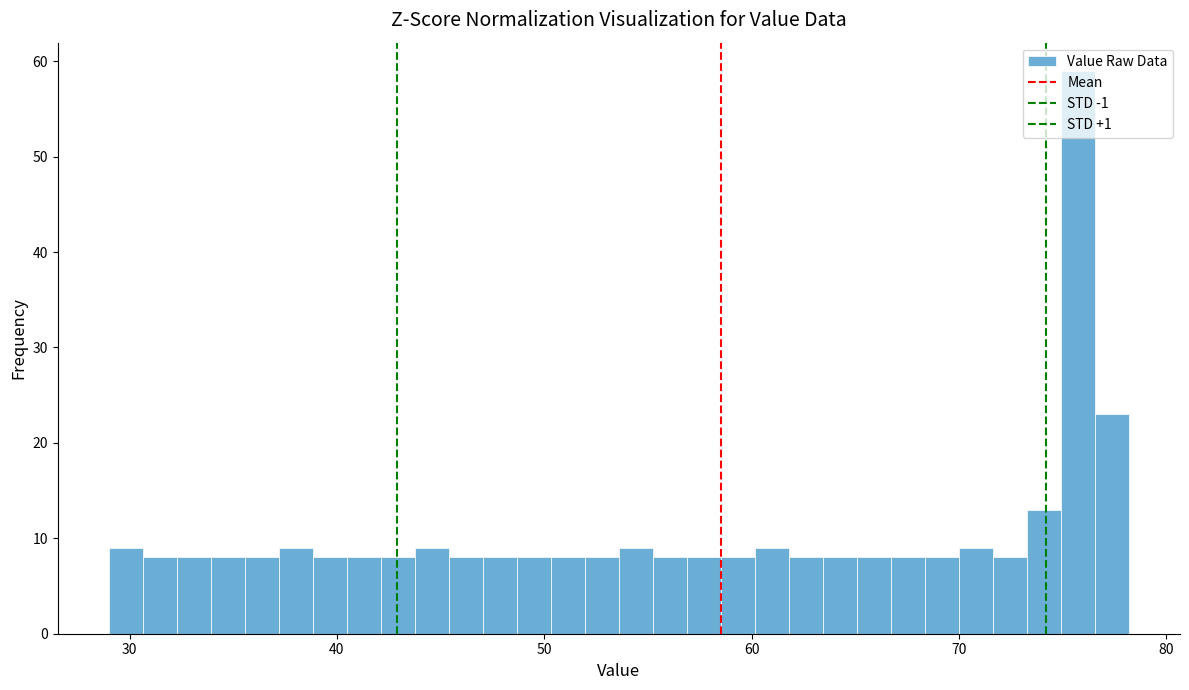

Around what value on the x-axis is the tallest bar? Give the approximate position of its centre, as read against the axis.

76